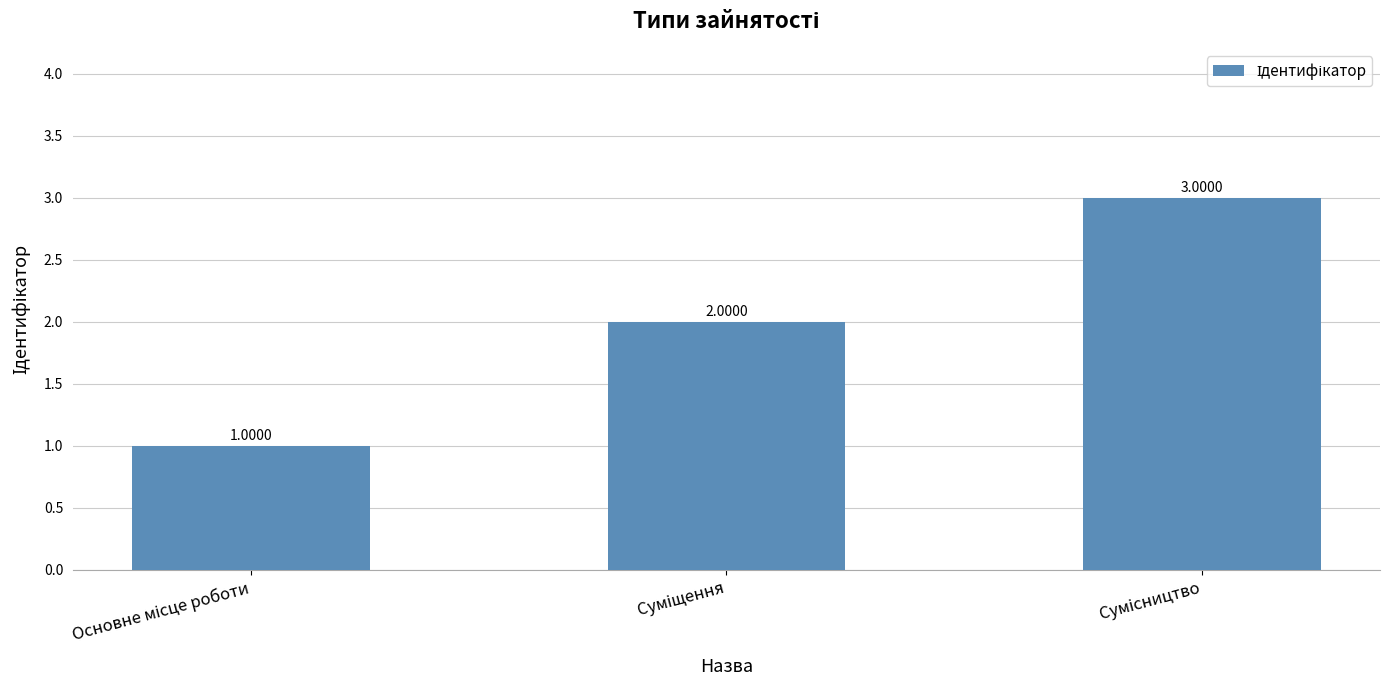

What is the average value?

2